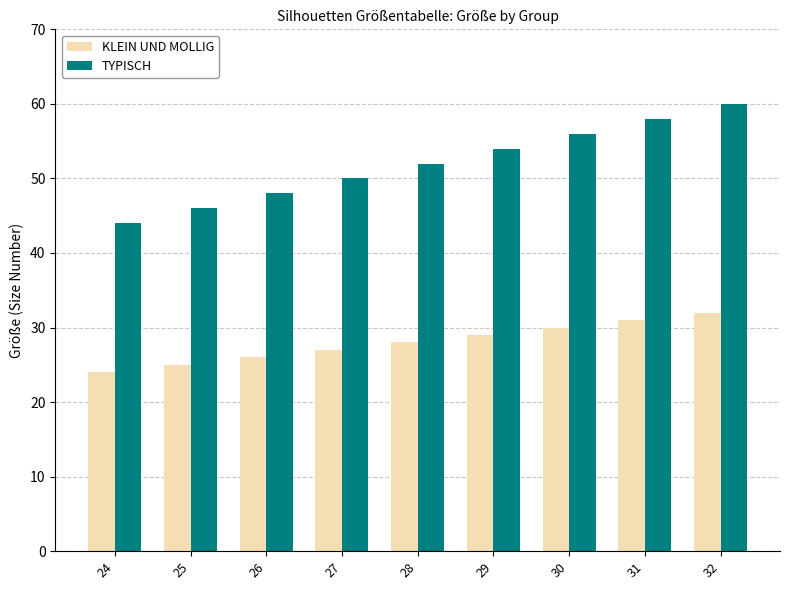

How many values in the TYPISCH series are below 52?

4